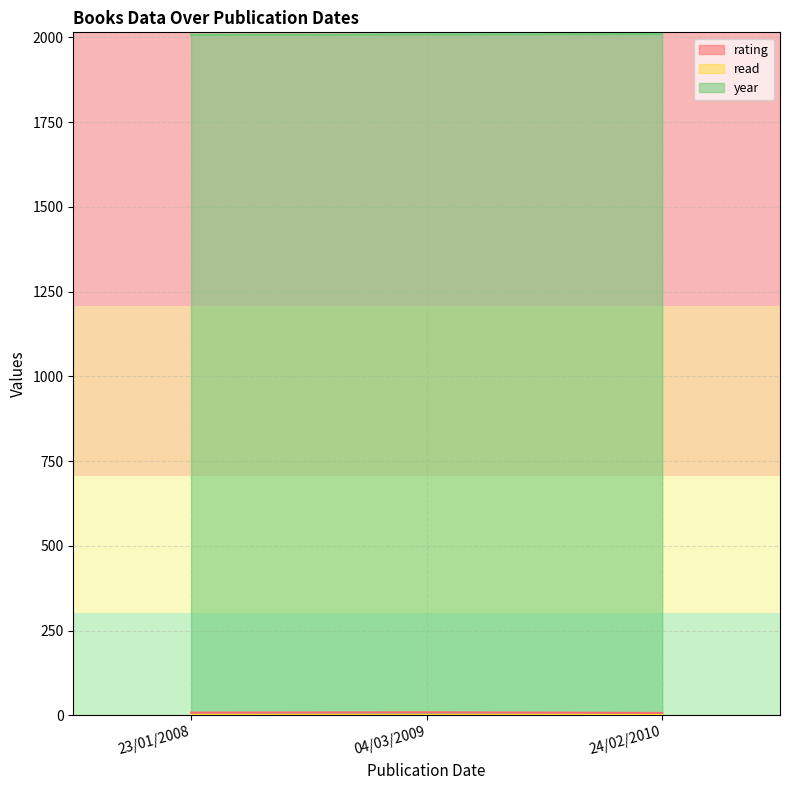

What is the minimum value shown in the chart?

1